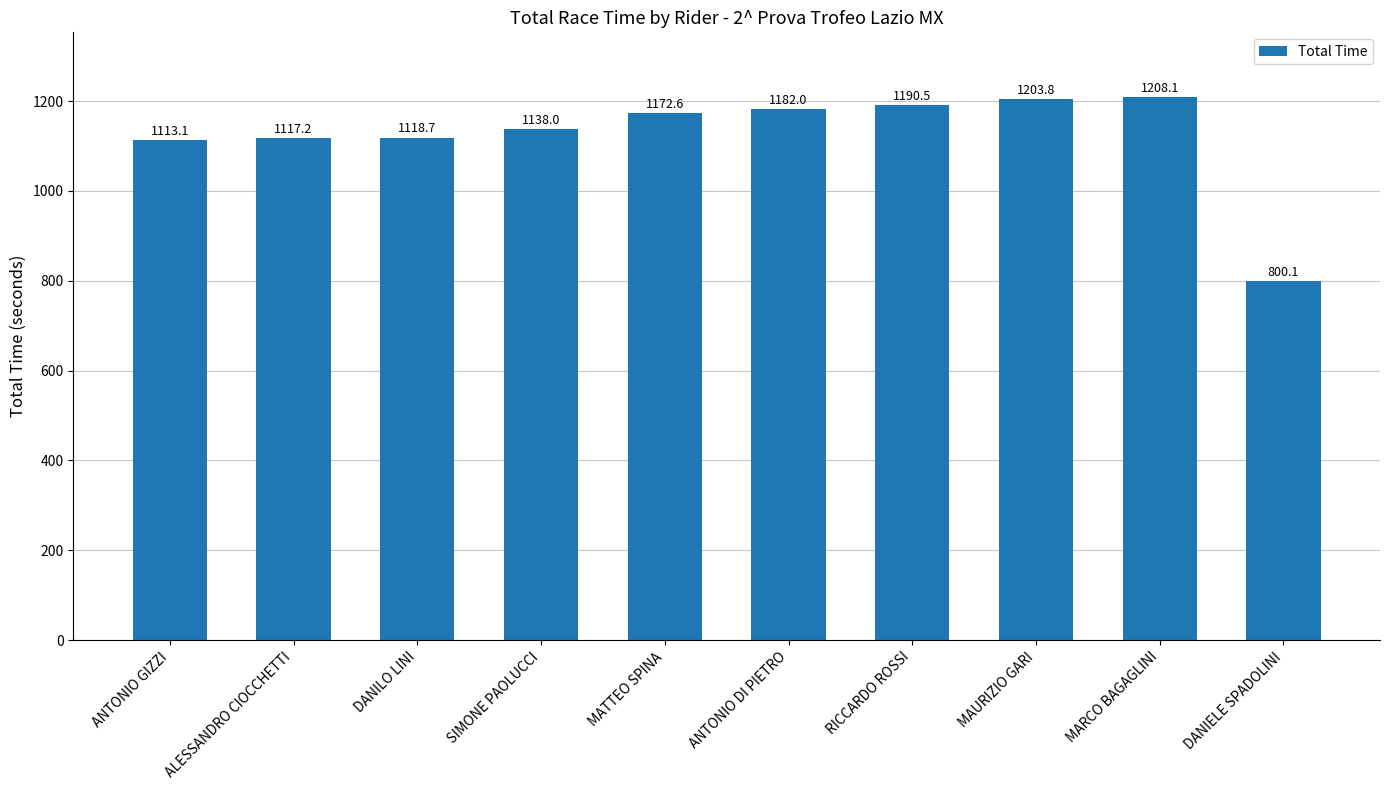

Where is the data nearest to the value 1004?

ANTONIO GIZZI